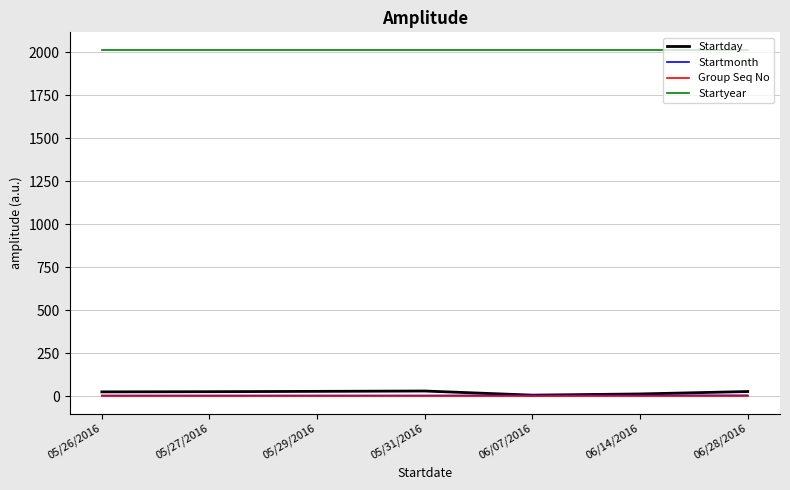

Is the value of Group Seq No at 05/31/2016 greater than the value of Startyear at 05/27/2016?

No